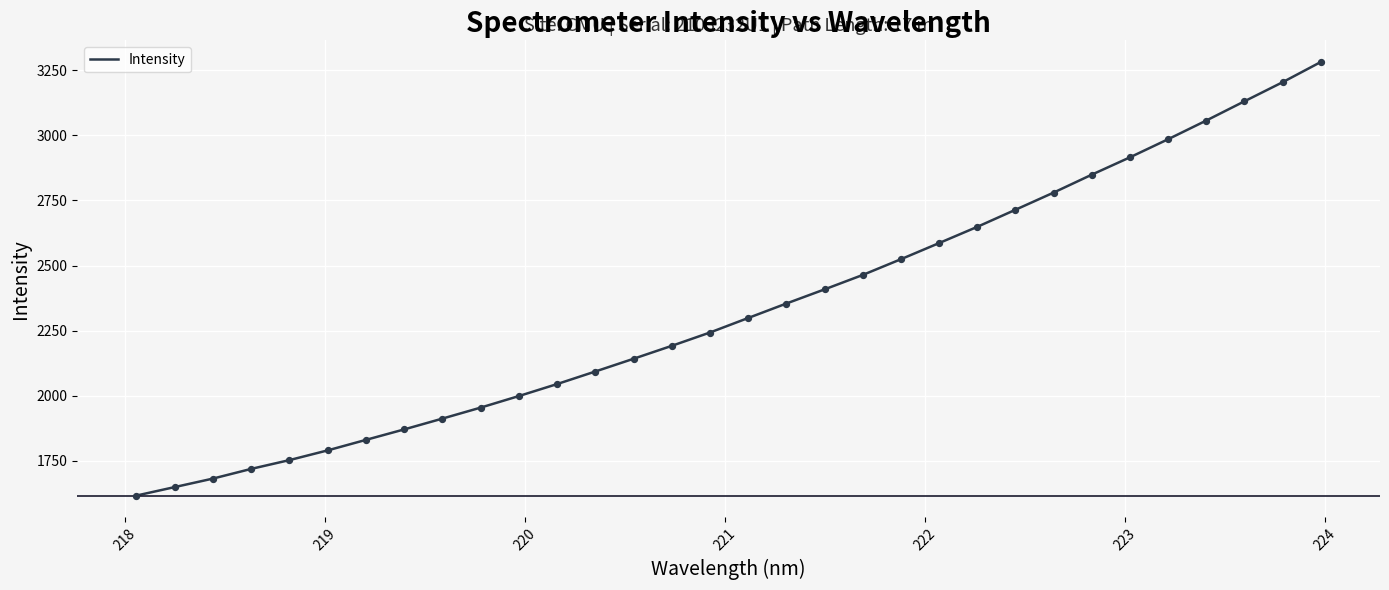

What is the minimum value shown in the chart?

1616.8